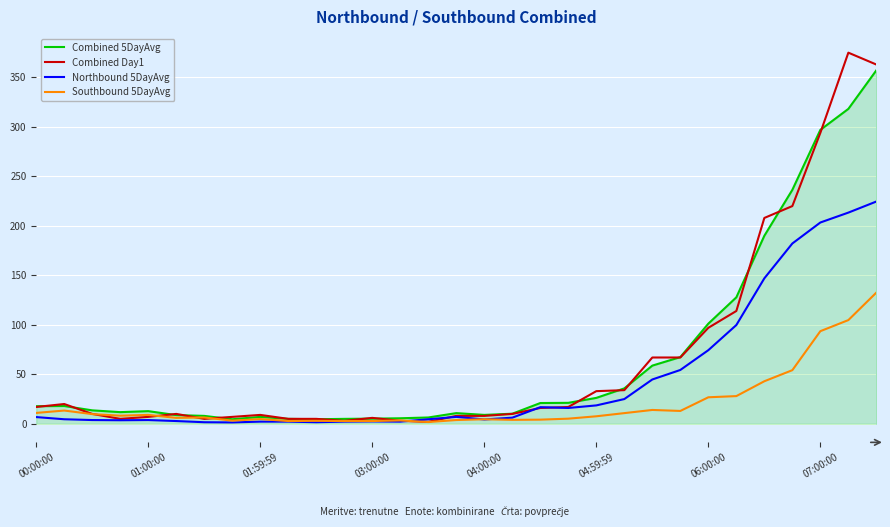

What is the greatest value displayed?

375.0